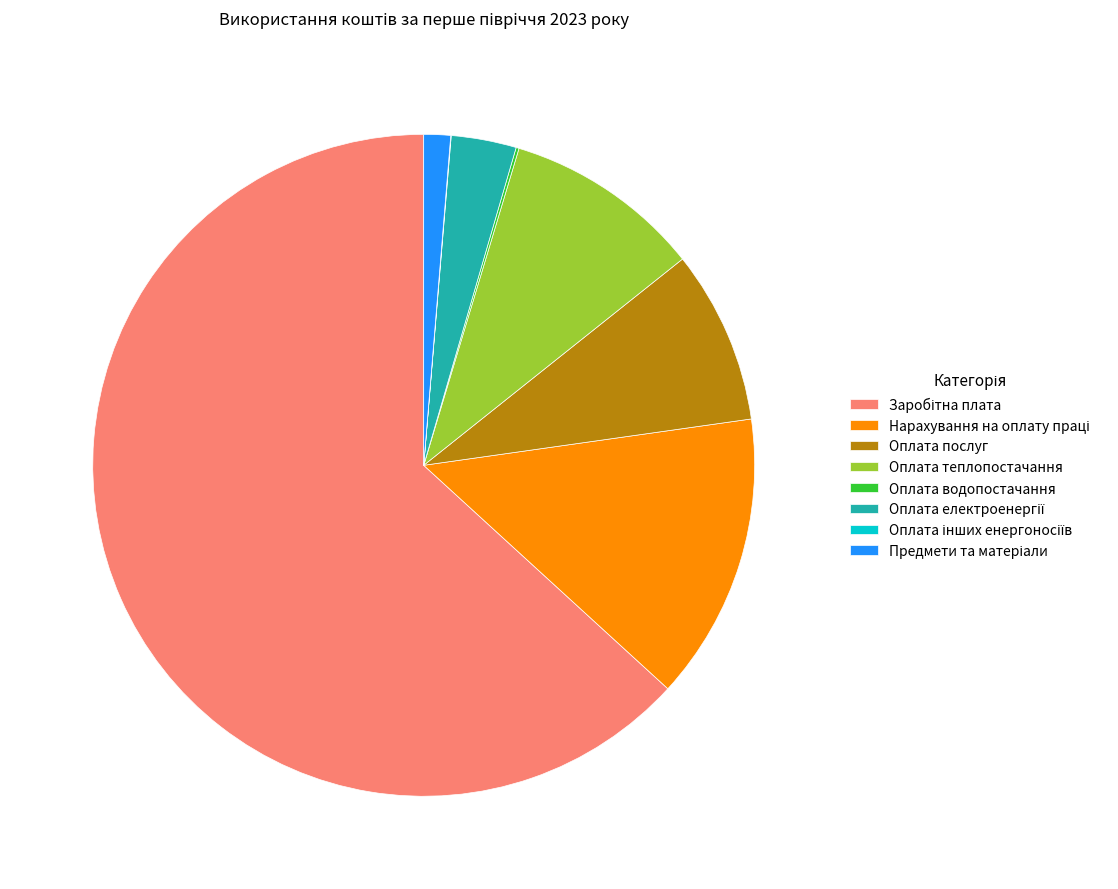

Is there any slice that represents more than half of the pie?

Yes